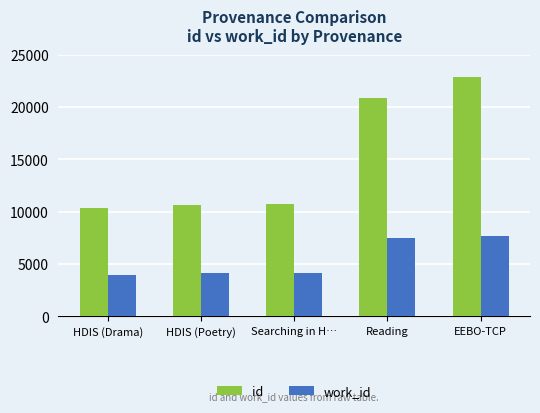

How many series are shown in this chart?

2